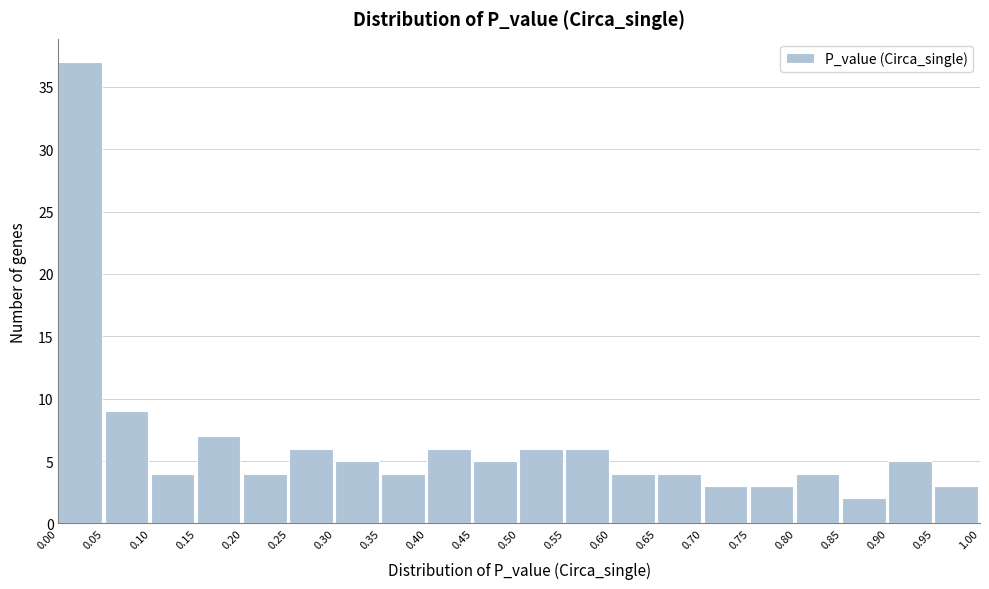

How tall is the bar that spans 0.15 to 0.20 on the x-axis? The values are not printed on the chart, so give them approximately, as read against the axis.

7